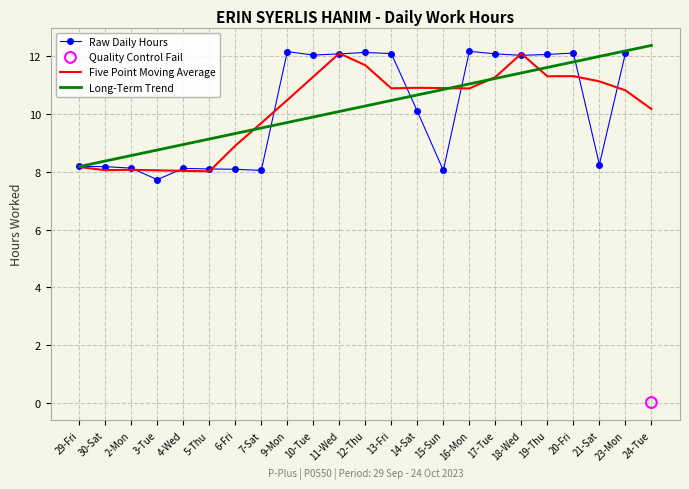

At which category is the sum across all series the highest?

18-Wed